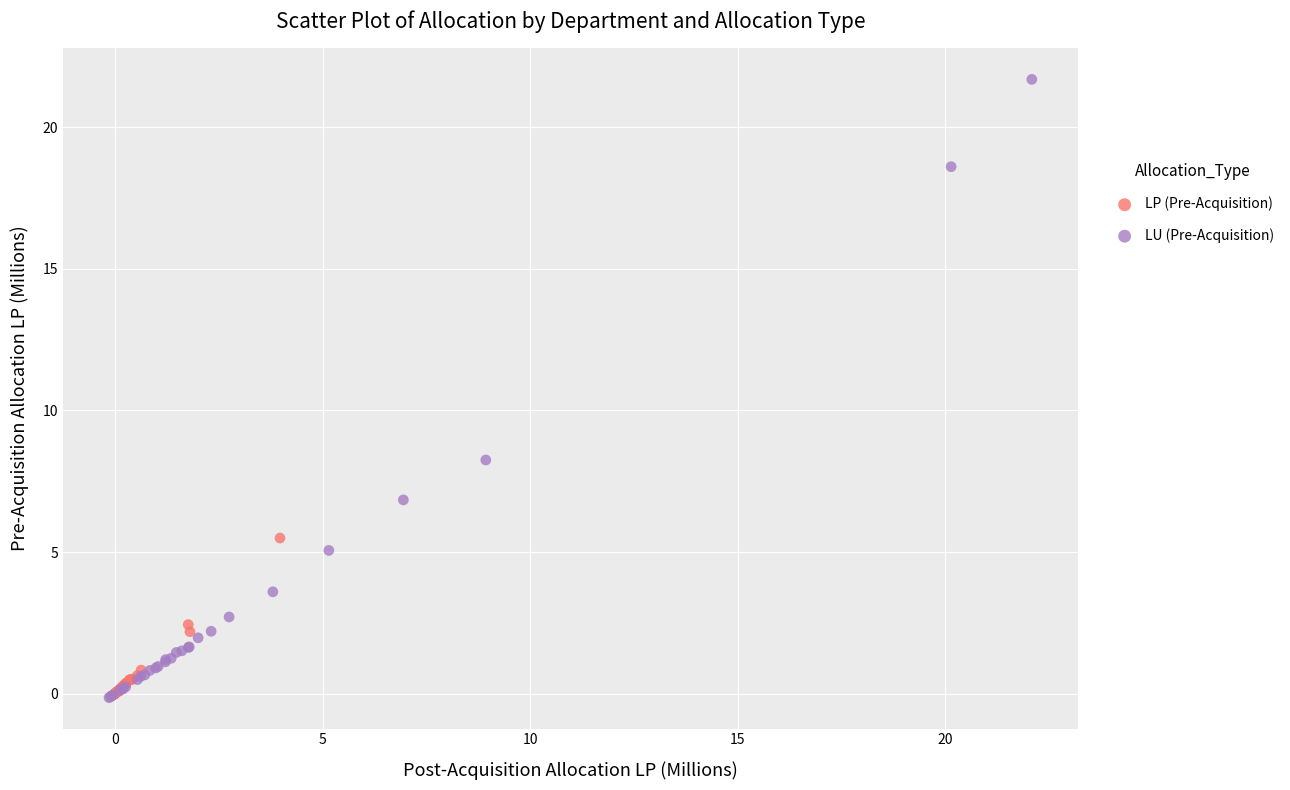

Which series reaches the maximum Y coordinate?

LU (Pre-Acquisition)